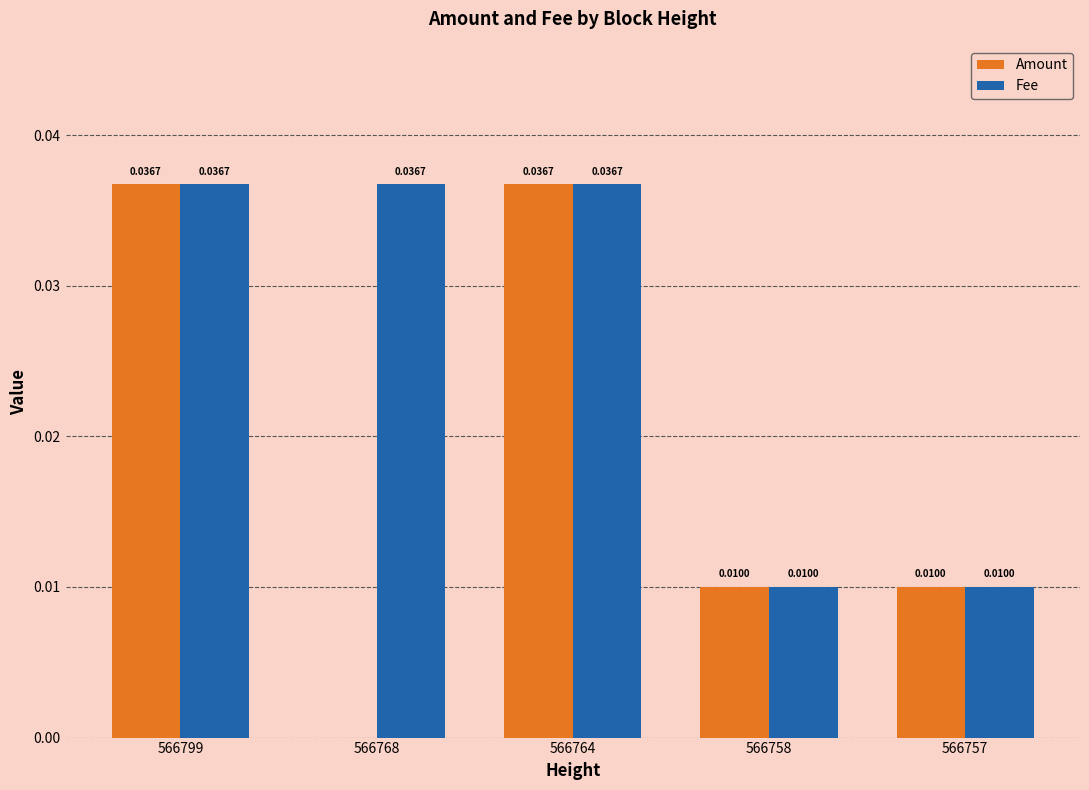

Which series has the largest total across all categories?

Fee